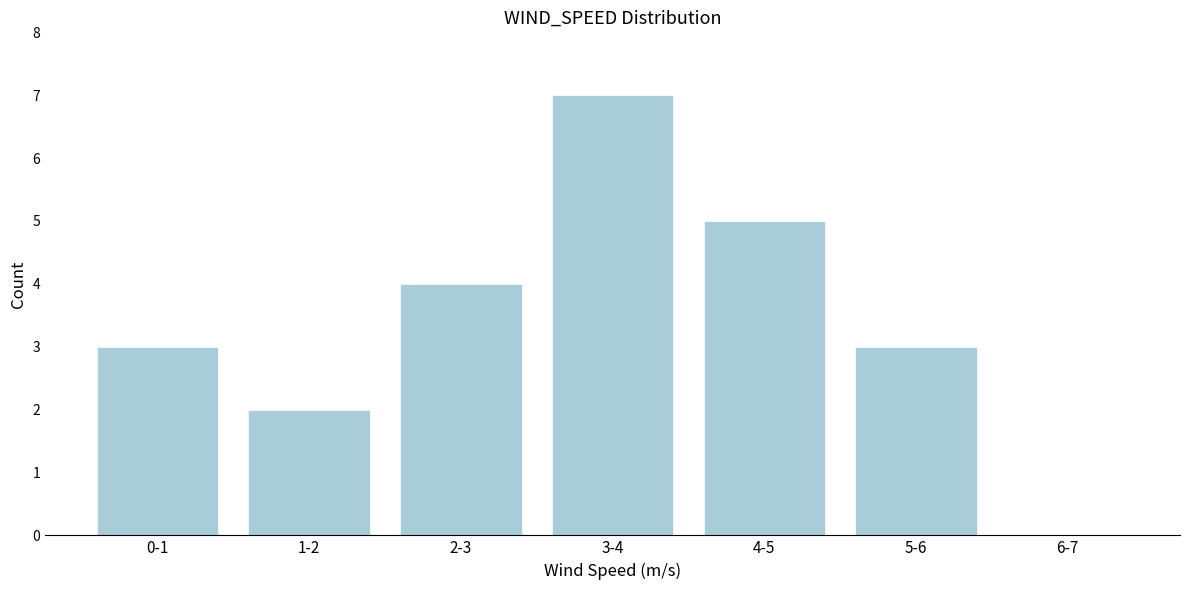

Reading left to right, what are all the values shown in this chart?

0-1=3	1-2=2	2-3=4	3-4=7	4-5=5	5-6=3	6-7=0